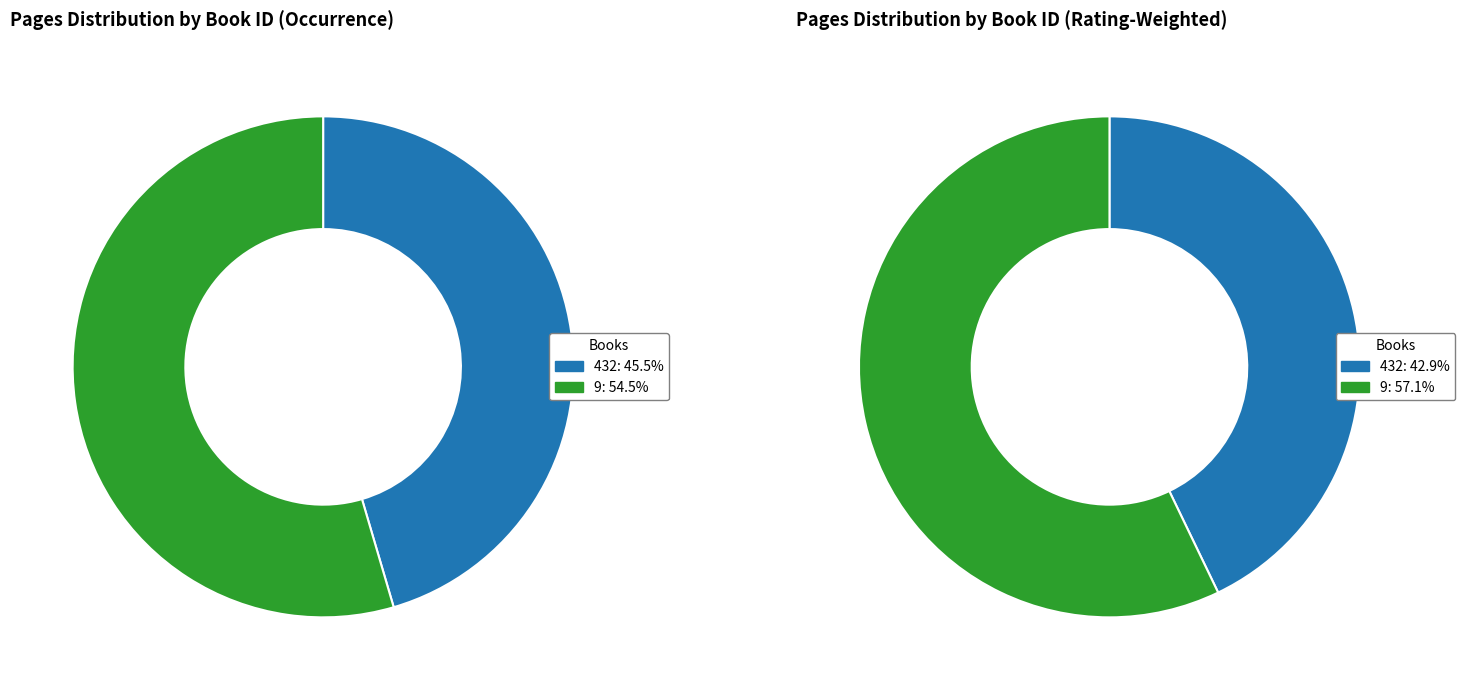

What is the smallest slice in the pie chart?

432